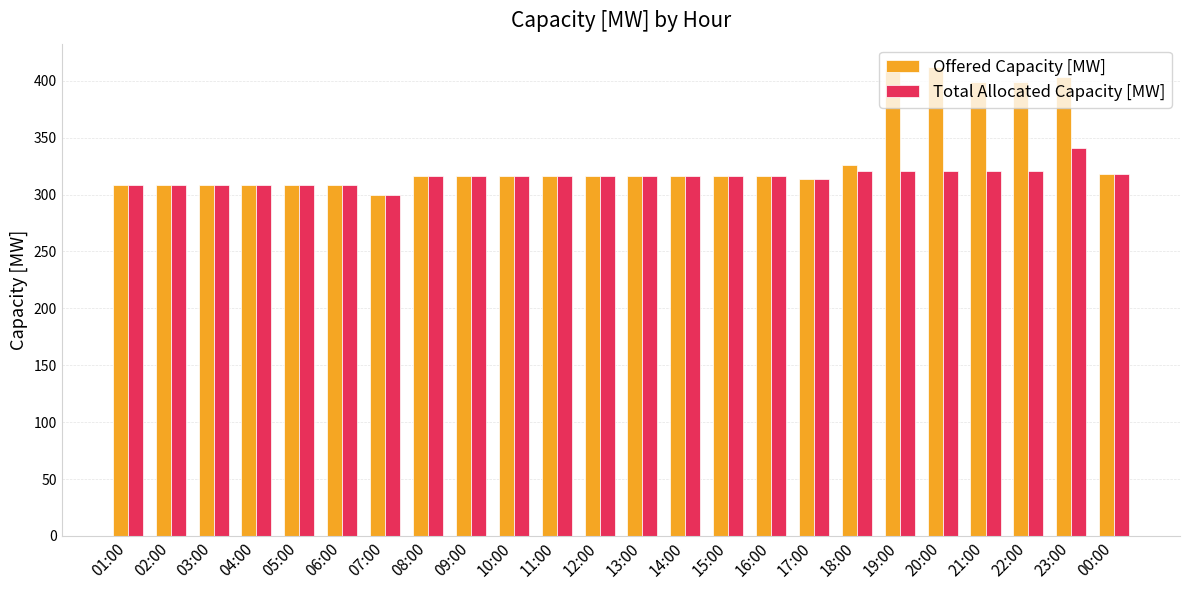

Reading left to right, transcribe all the data shown in this chart.

Offered Capacity [MW]: 01:00=308	02:00=308	03:00=308	04:00=308	05:00=308	06:00=308	07:00=300	08:00=316	09:00=316	10:00=316	11:00=316	12:00=316	13:00=316	14:00=316	15:00=316	16:00=316	17:00=314	18:00=326	19:00=410	20:00=412	21:00=399	22:00=399	23:00=403	00:00=318
Total Allocated Capacity [MW]: 01:00=308	02:00=308	03:00=308	04:00=308	05:00=308	06:00=308	07:00=300	08:00=316	09:00=316	10:00=316	11:00=316	12:00=316	13:00=316	14:00=316	15:00=316	16:00=316	17:00=314	18:00=321	19:00=321	20:00=321	21:00=321	22:00=321	23:00=341	00:00=318